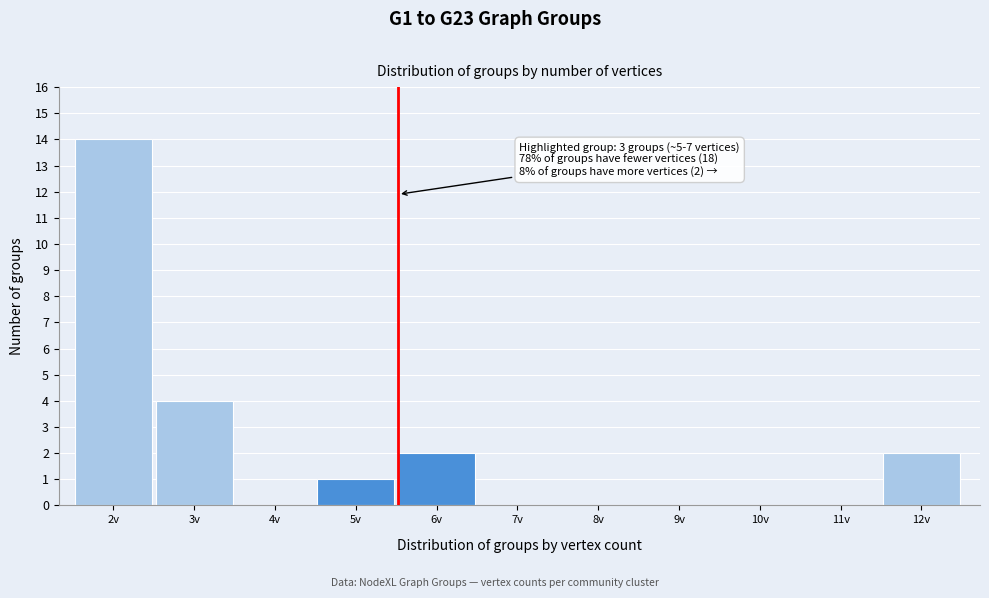

Reading left to right, what are all the values shown in this chart?

2v=14	3v=4	4v=0	5v=1	6v=2	7v=0	8v=0	9v=0	10v=0	11v=0	12v=2